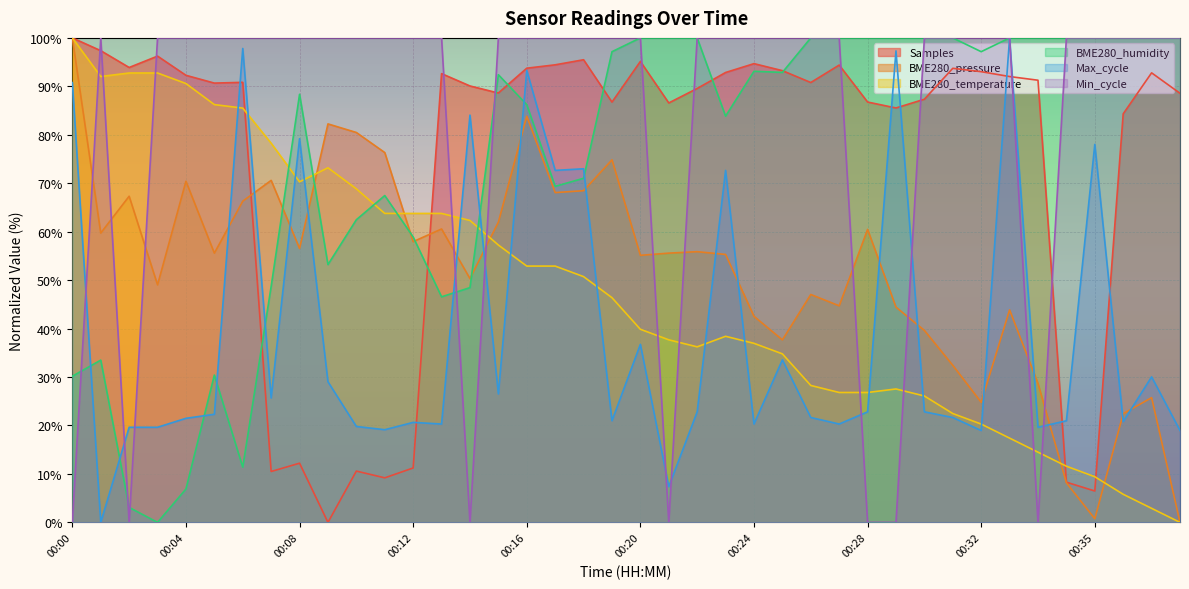

After their last crossing, which series has the higher values: BME280_temperature or Min_cycle?

Min_cycle